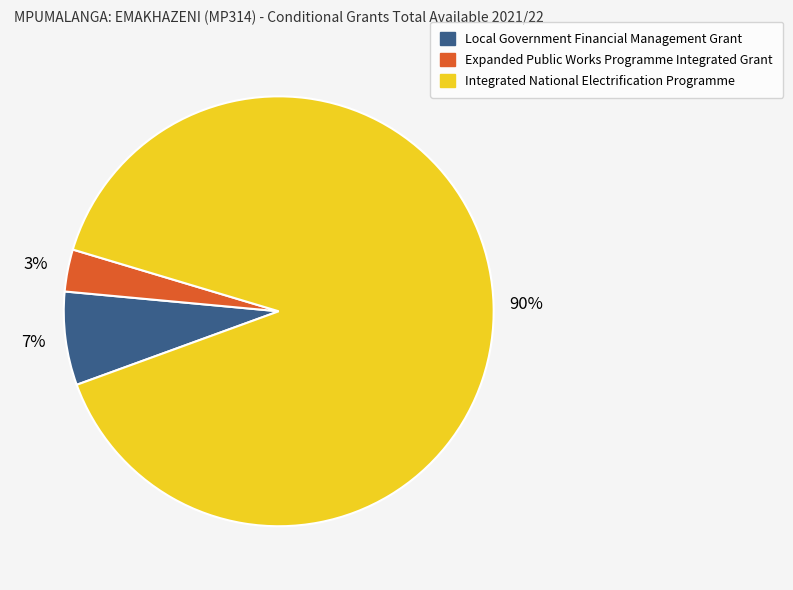

What percentage is the Expanded Public Works Programme Integrated Grant slice, to the nearest percent?

3%